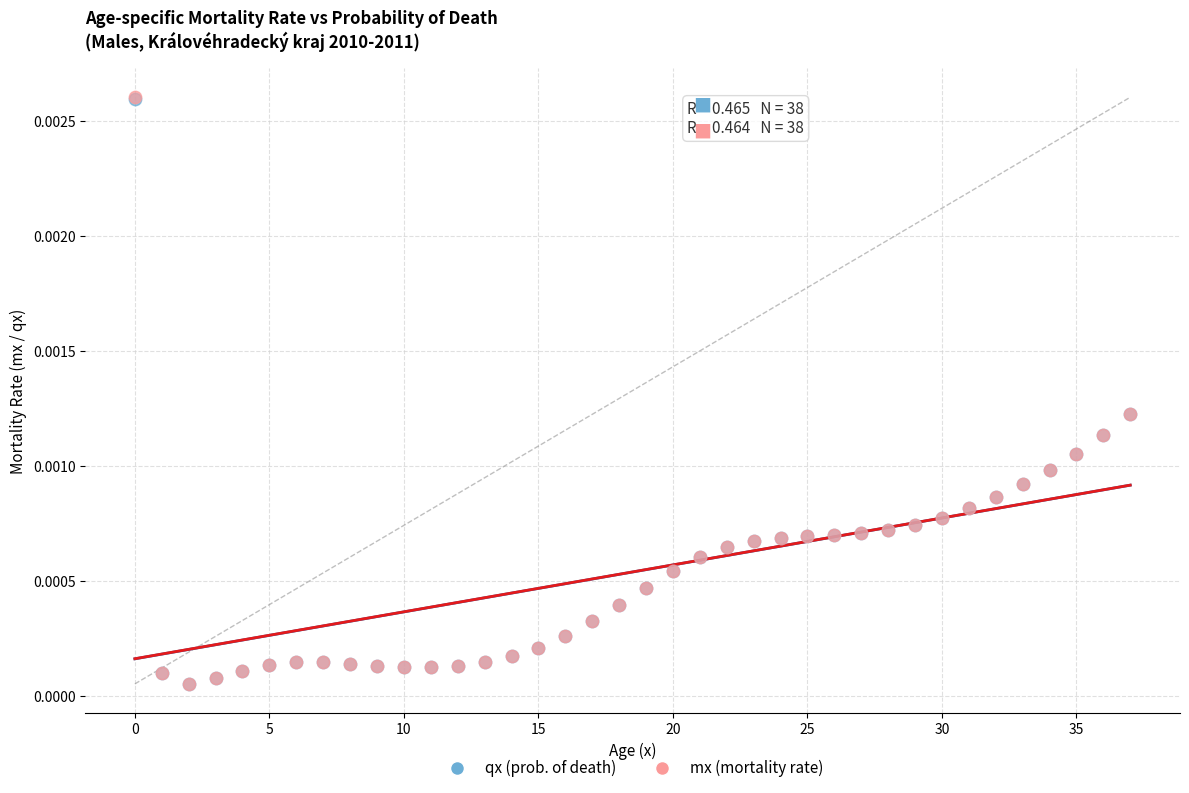

What are all the series names shown in the legend?

qx (prob. of death), mx (mortality rate)